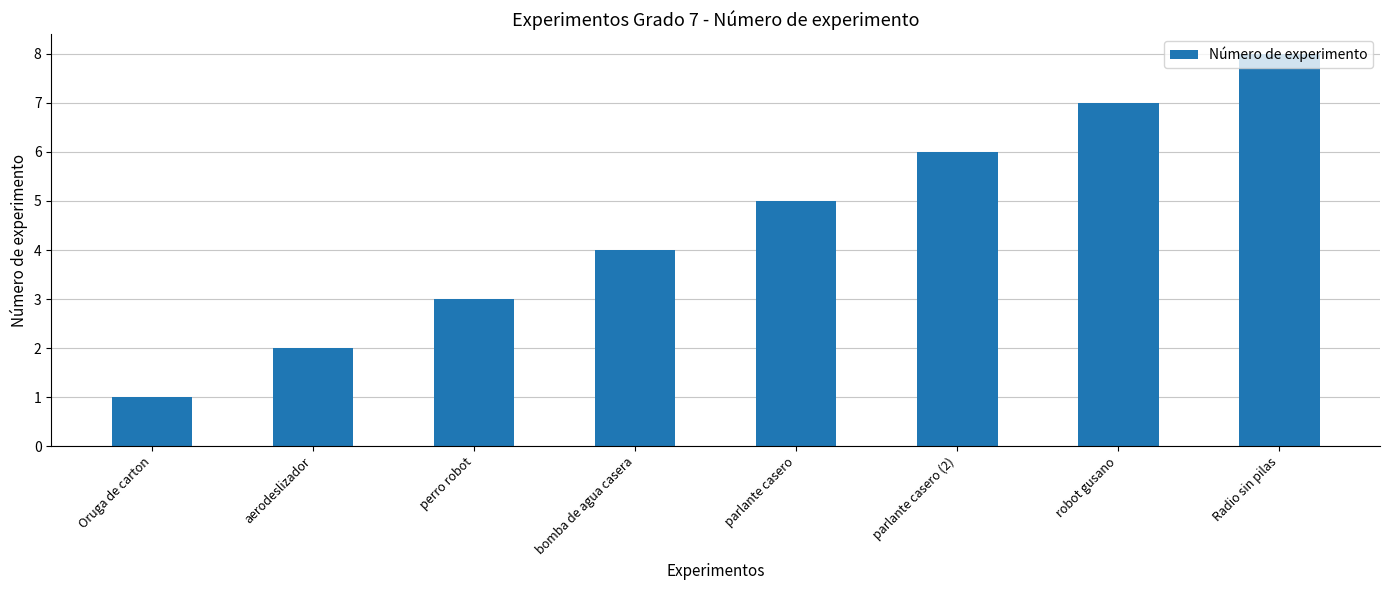

The chart shows a value of 7 at bomba de agua casera. True or false?

False